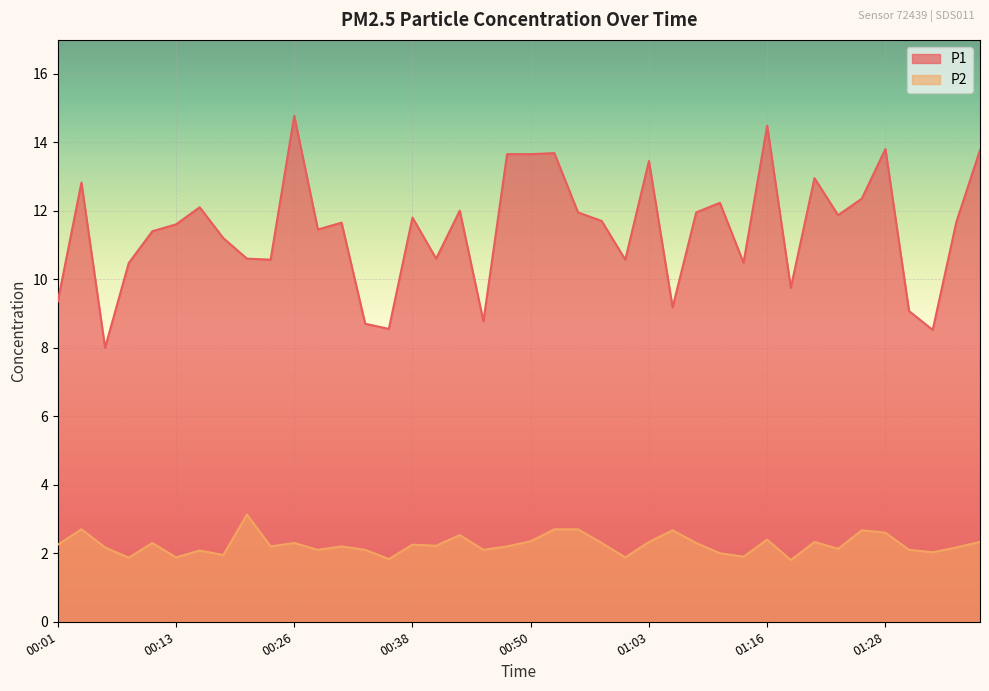

True or false: P1 has a value of 4.6 at 00:45.

False